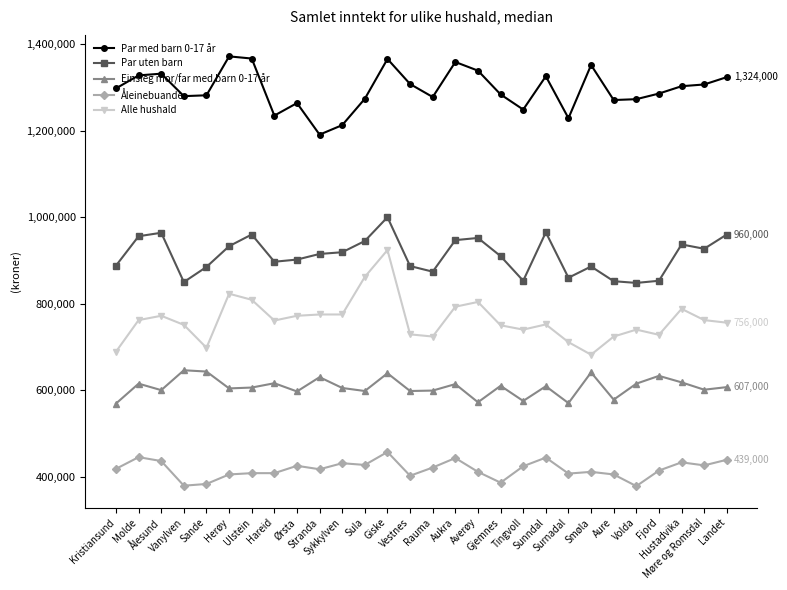

What are all the series names shown in the legend?

Par med barn 0-17 år, Par uten barn, Einsleg mor/far med barn 0-17 år, Åleinebuande, Alle hushald